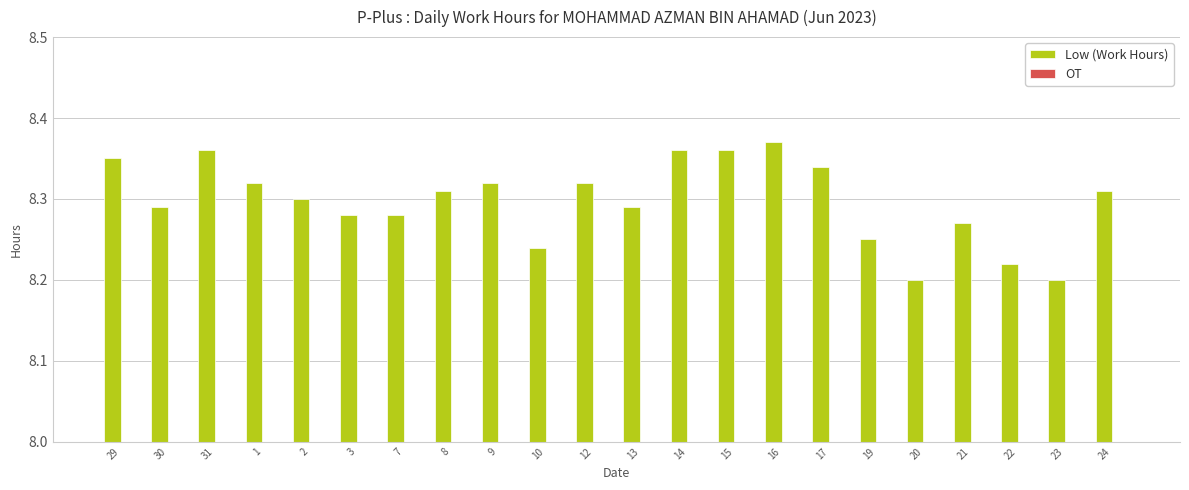

What is the label of the 7th bar from the right?

17